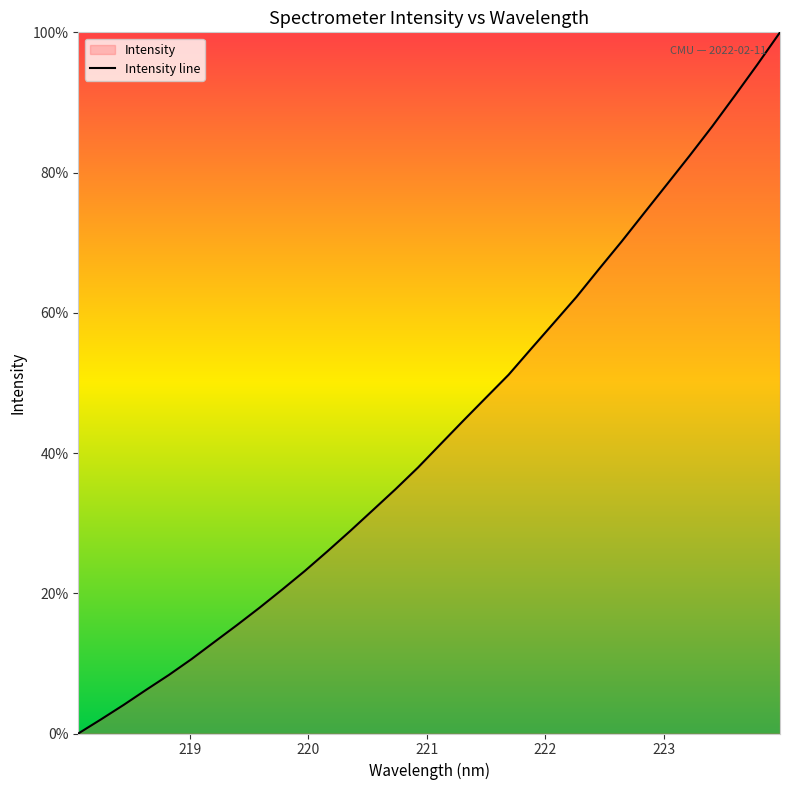

How many data points are less than 41?

16